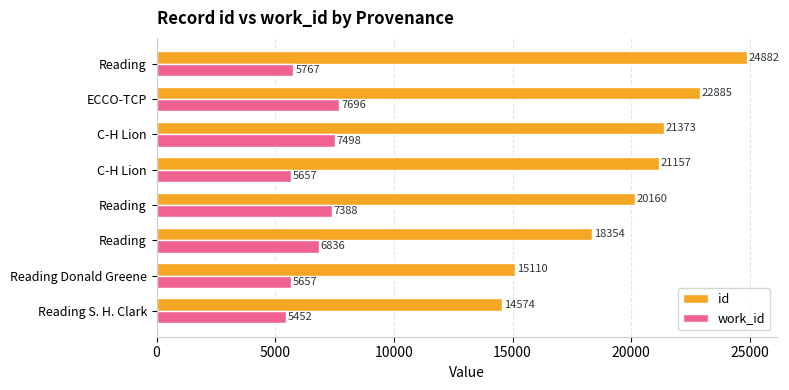

What are all the series names shown in the legend?

id, work_id